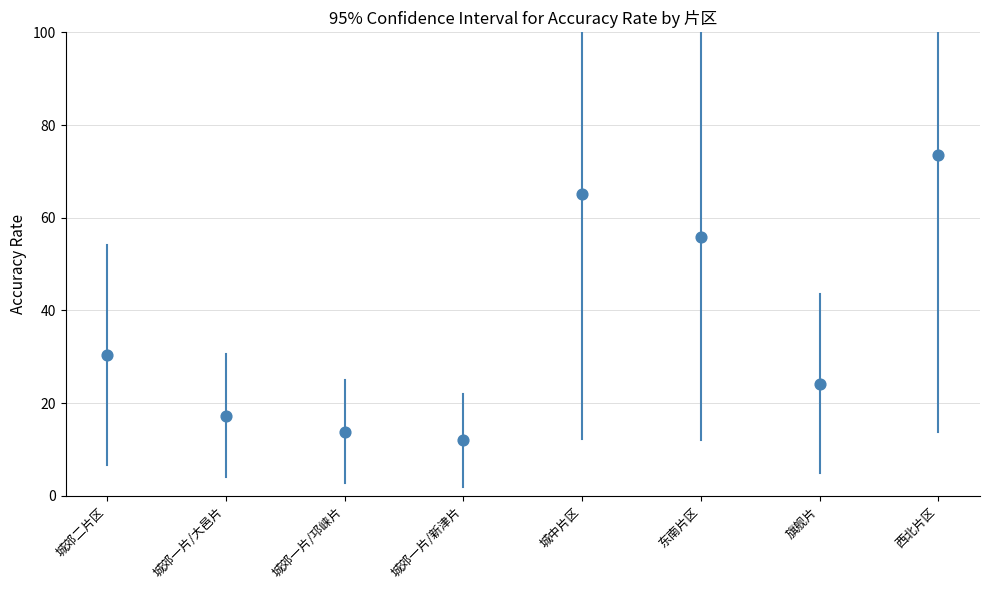

What is the range of Y values (max minus min)?

61.6